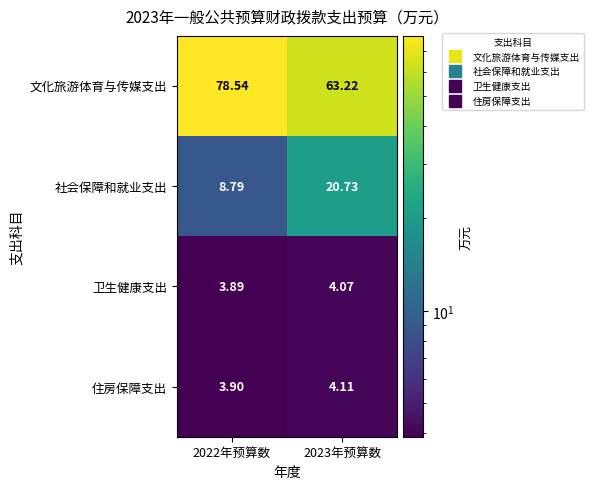

At 2022年预算数, list the series in order from smallest to largest.

卫生健康支出, 住房保障支出, 社会保障和就业支出, 文化旅游体育与传媒支出